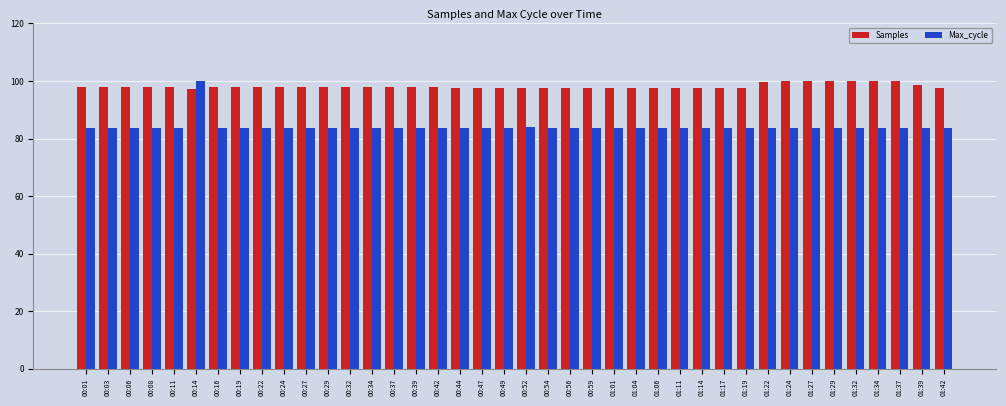

How many data points does each series have?

40